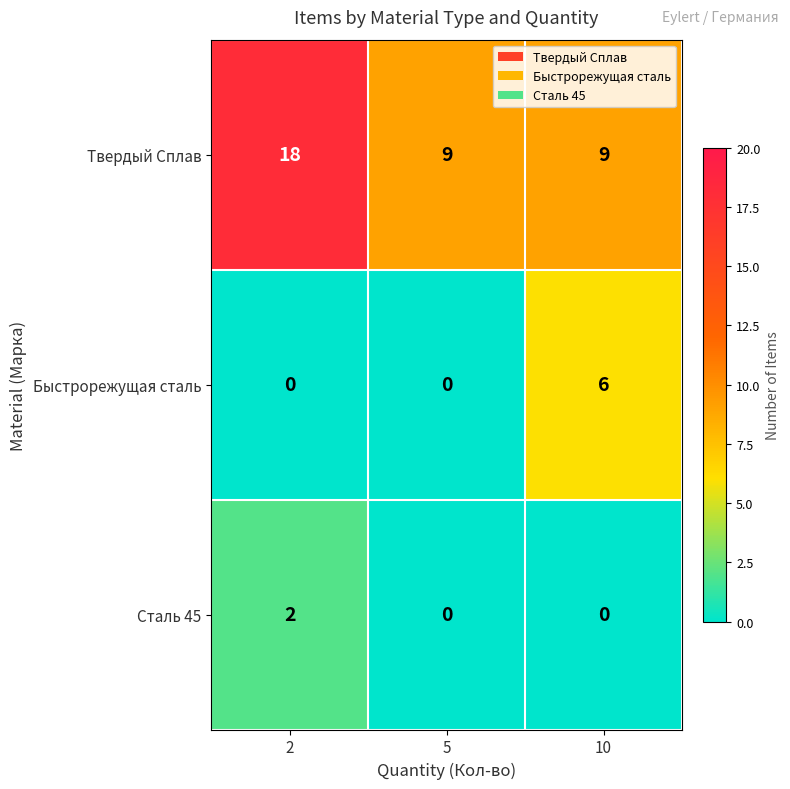

At which category is the sum across all series the highest?

2